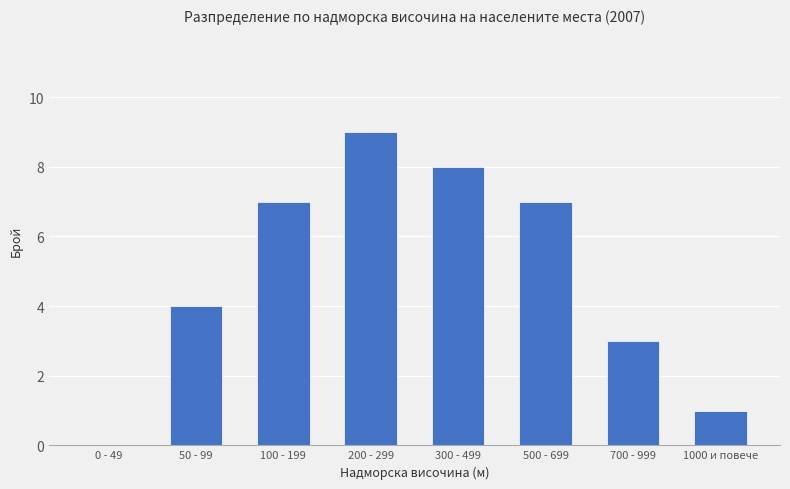

What is the approximate value at 200 - 299?

9